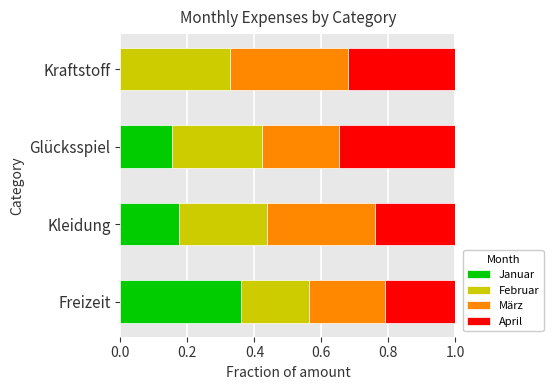

The value of Januar at Freizeit is 0.5. True or false?

False